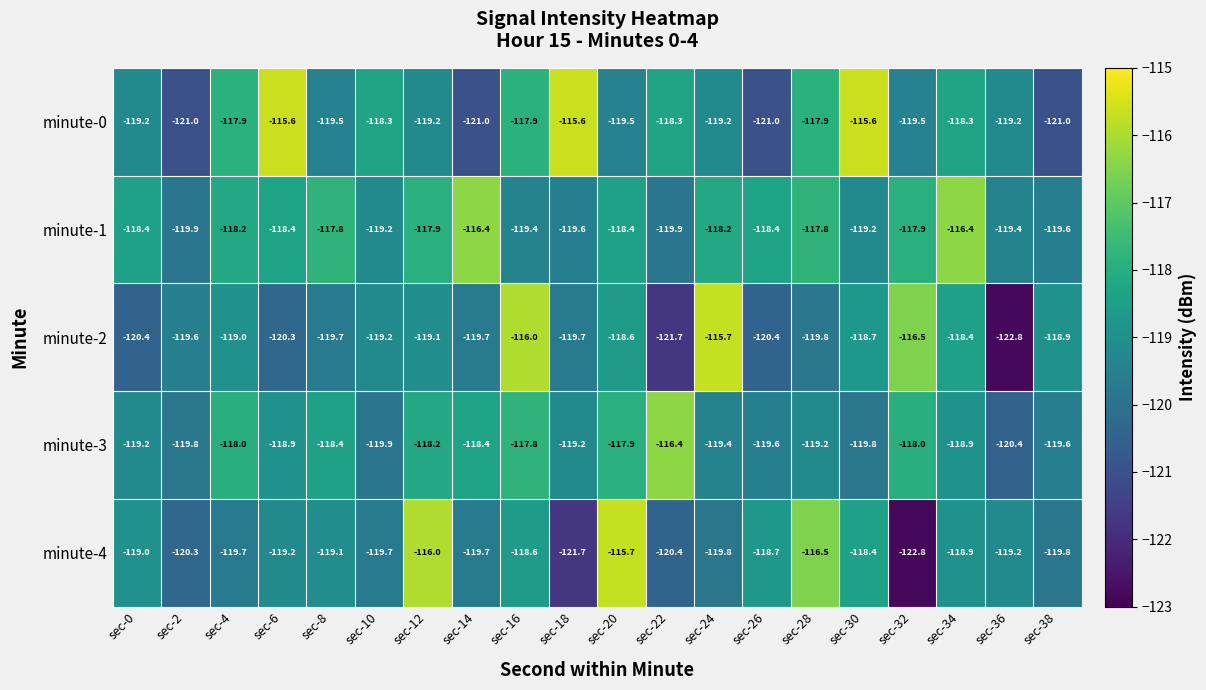

How many categories are shown in the chart?

20